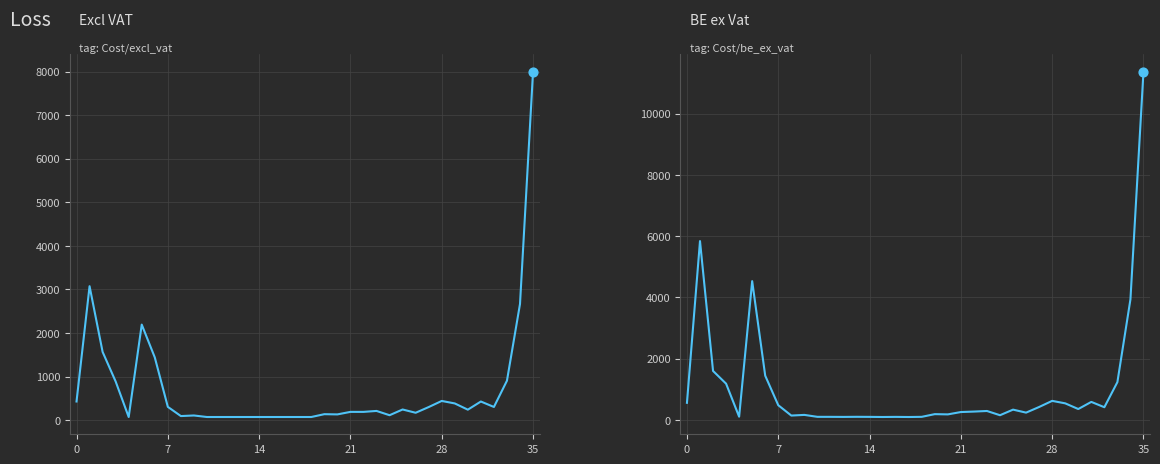

At which category is the sum across all series the highest?

35